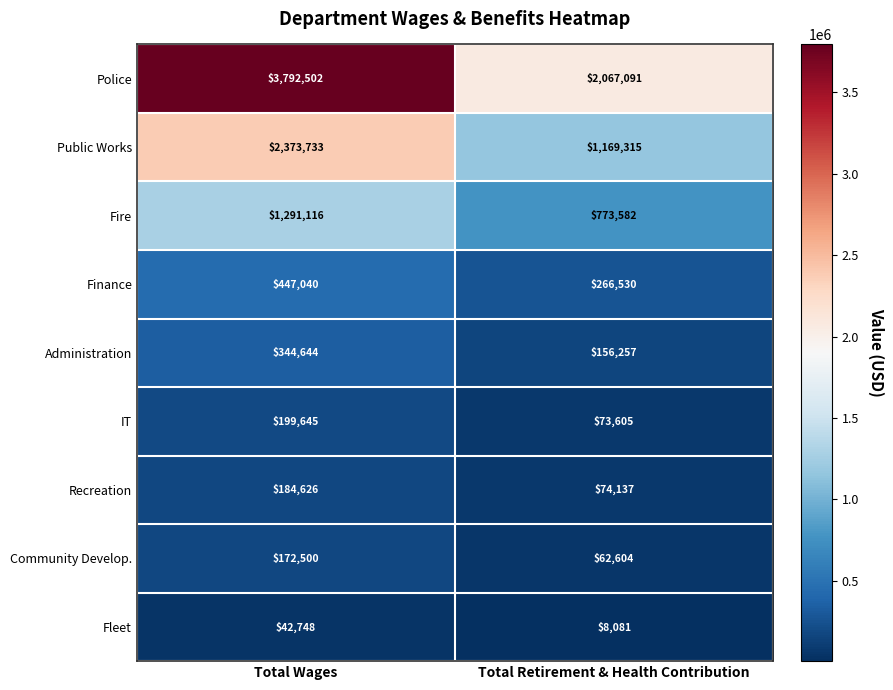

What is the sum of the Police values at Total Wages and Total Retirement & Health Contribution?

5859593